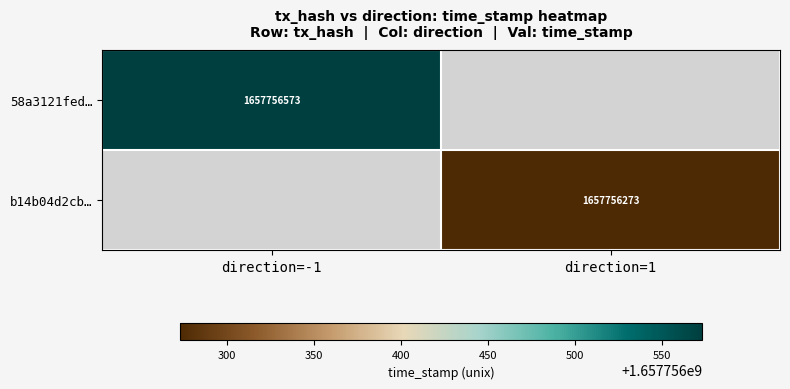

Which series changed the most between 0 and 1?

58a3121fed756e42a820ad18a6a476759dbeddd